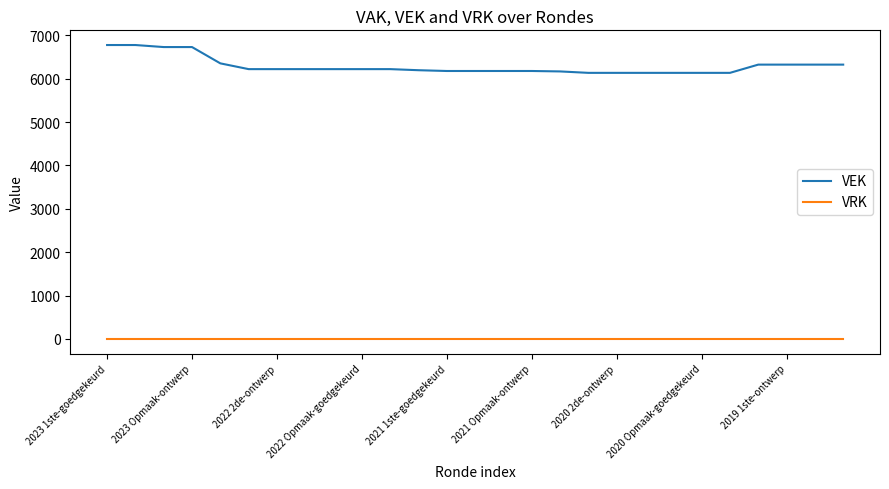

True or false: VEK and VRK intersect in this chart.

False